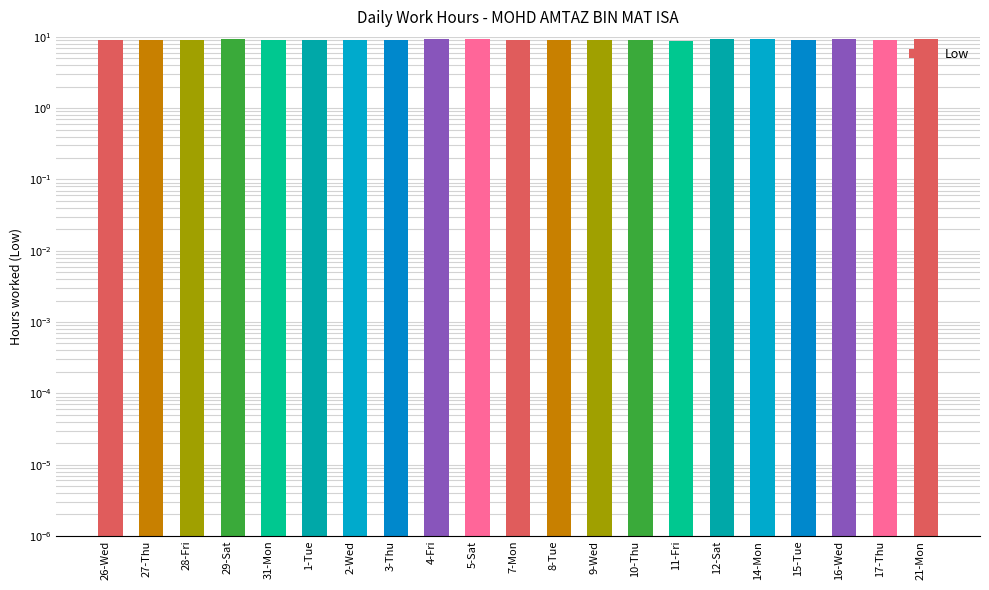

What value does the data have at 15-Tue?

9.0